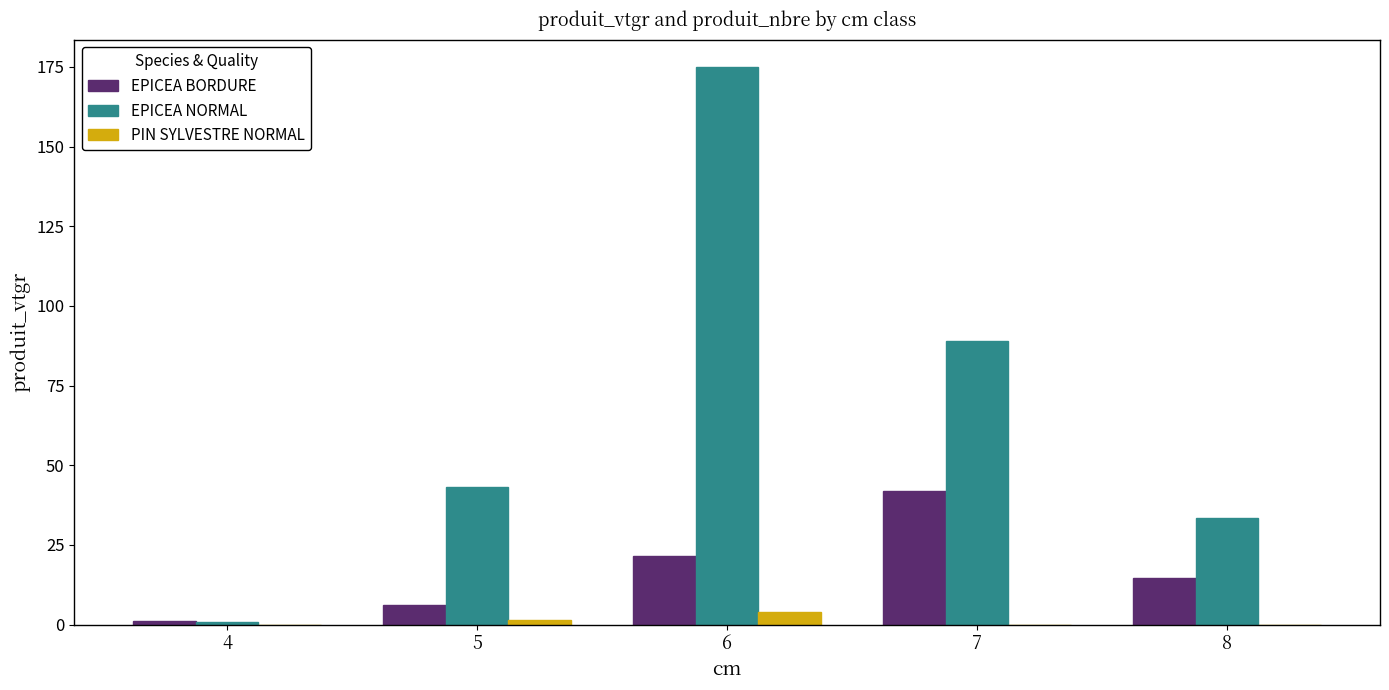

Between 5 and 6, which series saw the biggest shift?

EPICEA NORMAL